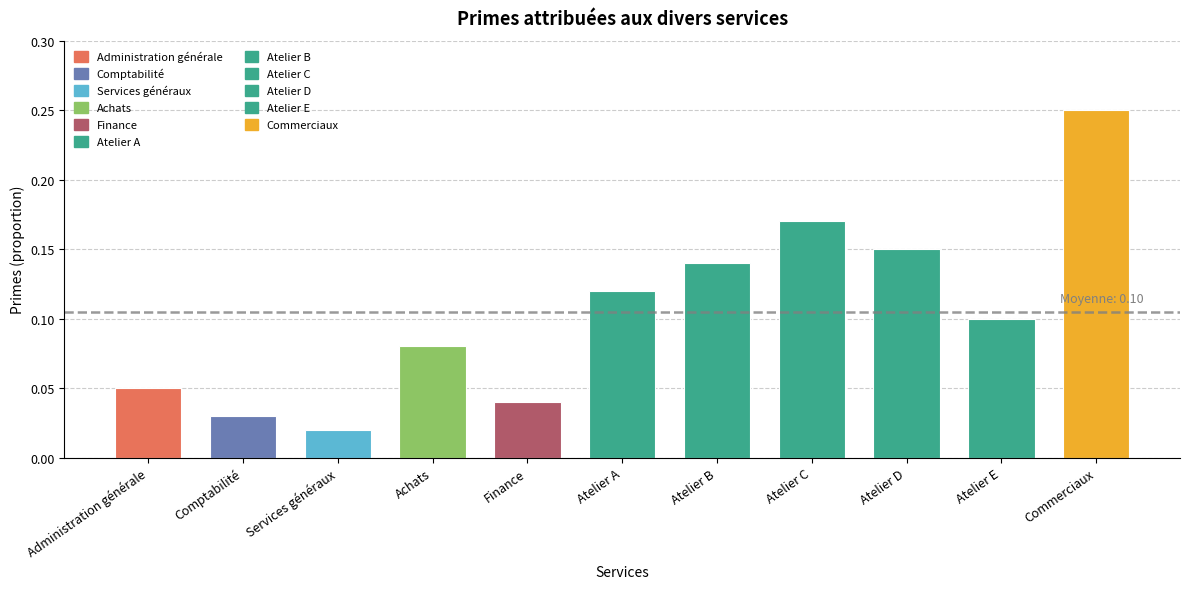

What is the sum of all values?

1.2